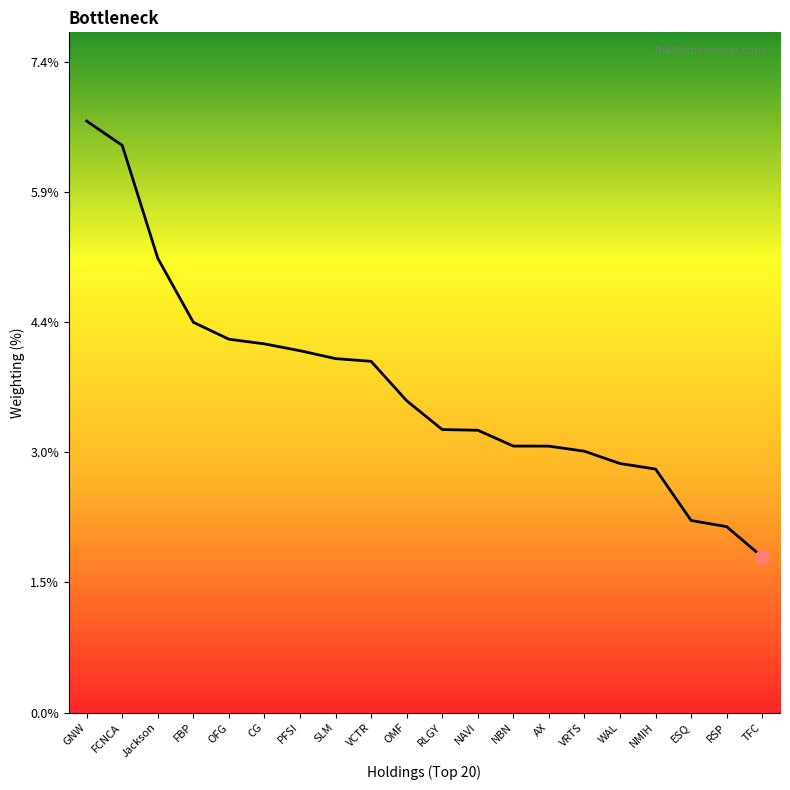

Reading right to left, list all the values displayed in this chart.

1.8	2.1	2.2	2.8	2.8	3.0	3.0	3.0	3.2	3.2	3.6	4.0	4.0	4.1	4.2	4.3	4.4	5.2	6.5	6.7